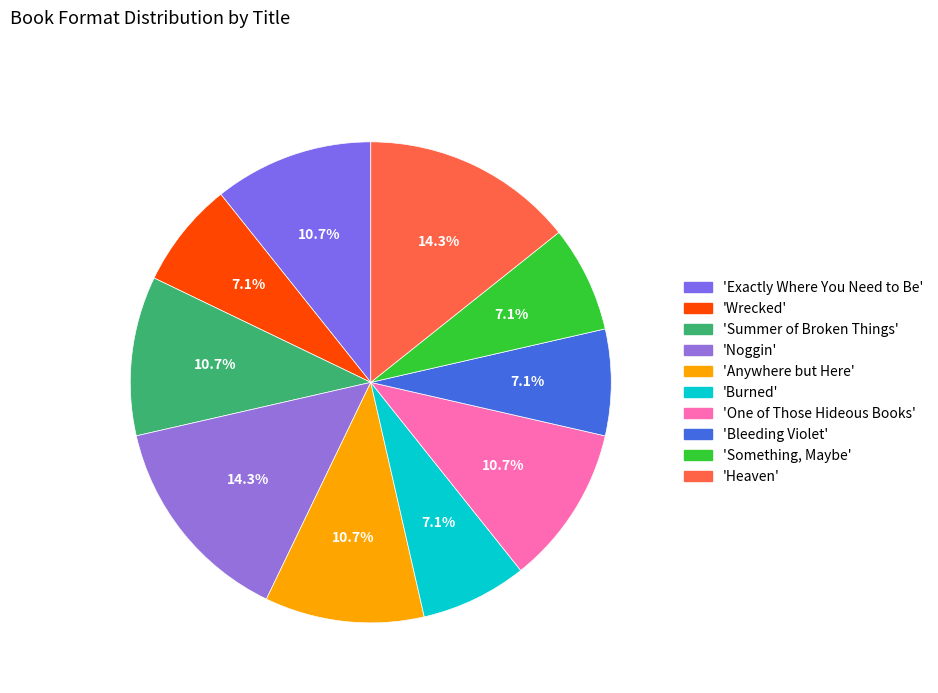

Which slice is the largest?

Noggin